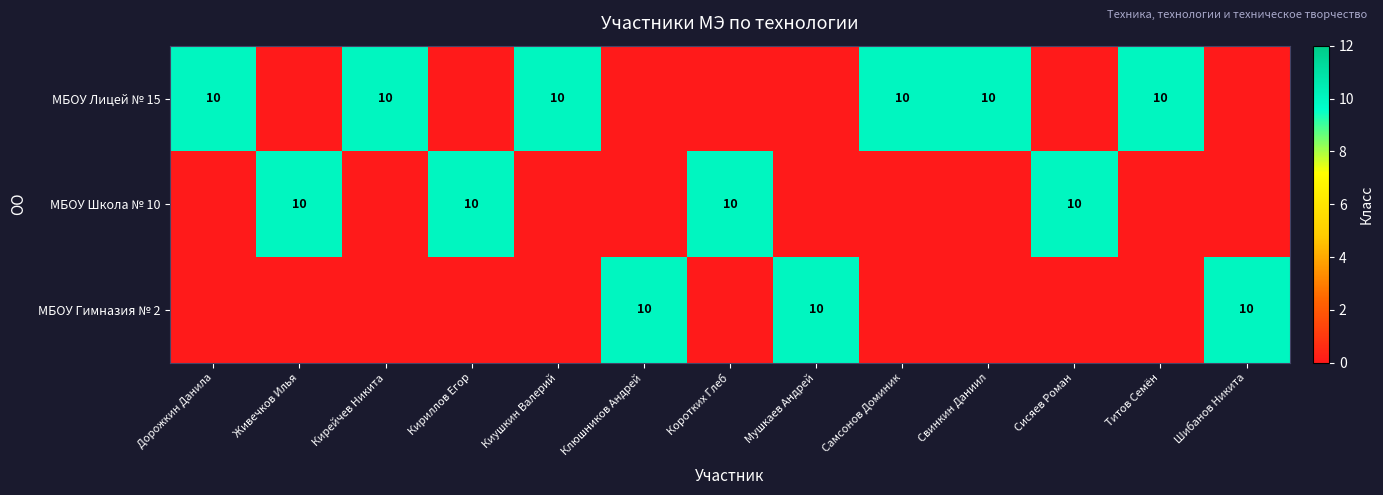

The value of МБОУ Лицей № 15 at Кирейчев Никита is 13. True or false?

False